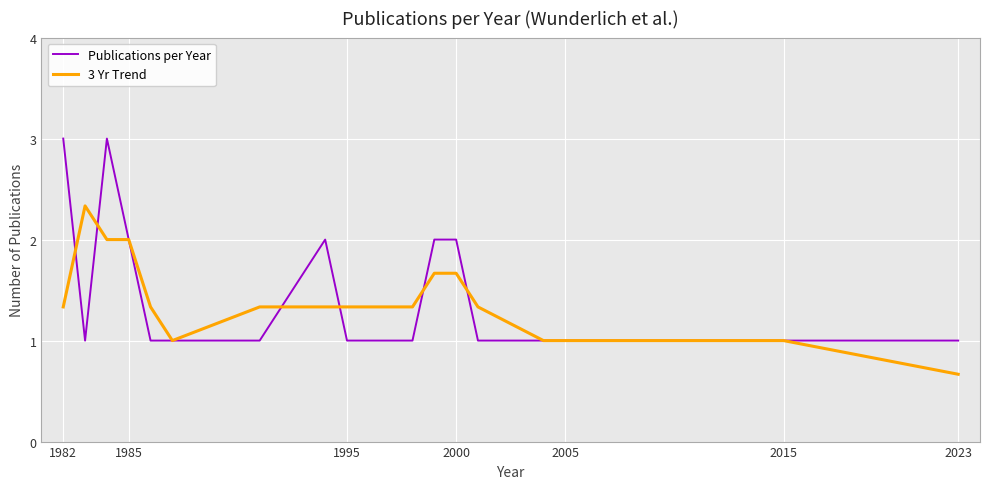

Reading left to right, extract all data points from this chart.

Publications per Year: 3.0	1.0	3.0	2.0	1.0	1.0	1.0	2.0	1.0	1.0	2.0	2.0	1.0	1.0	1.0	1.0	1.0	1.0	1.0
3 Yr Trend: 1.3	2.3	2.0	2.0	1.3	1.0	1.3	1.3	1.3	1.3	1.7	1.7	1.3	1.0	1.0	1.0	1.0	1.0	0.7